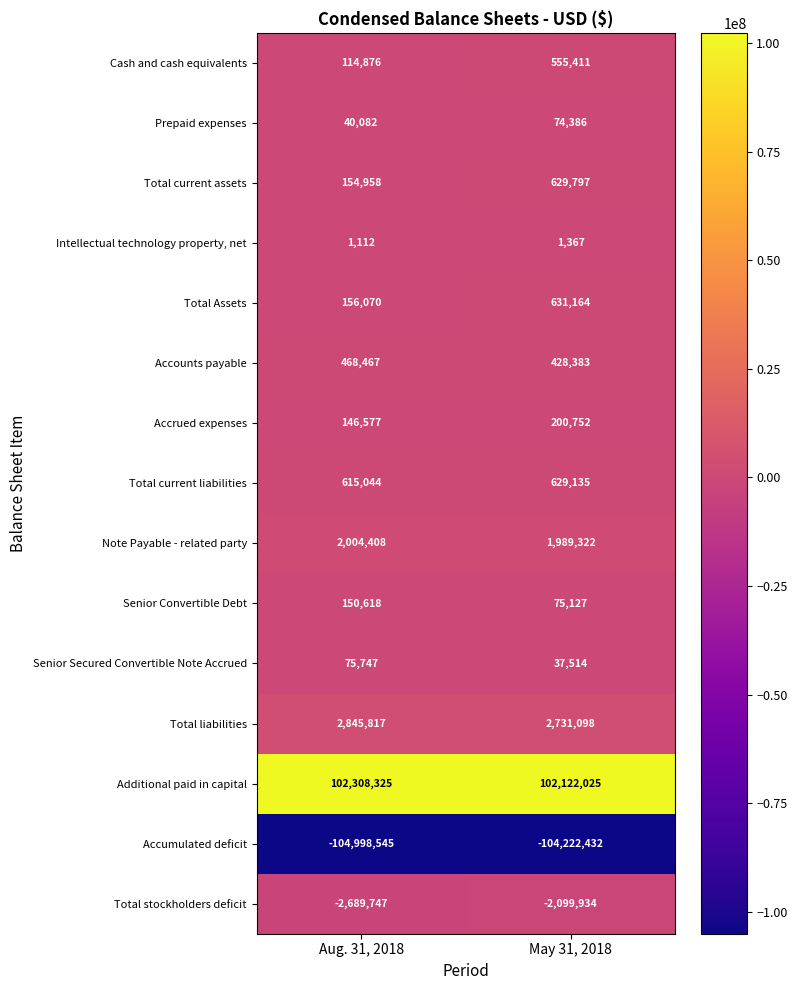

What is the difference between the highest and lowest values at Aug. 31, 2018?

207306870